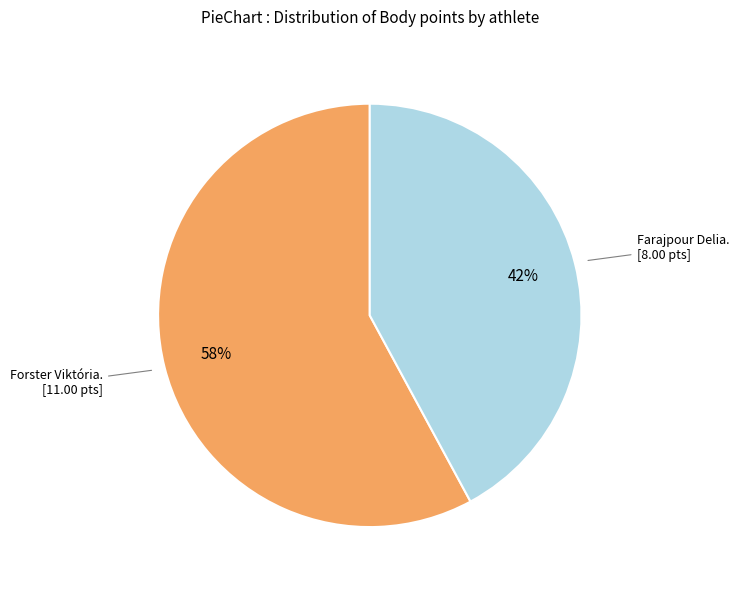

Does any single category account for the majority?

Yes